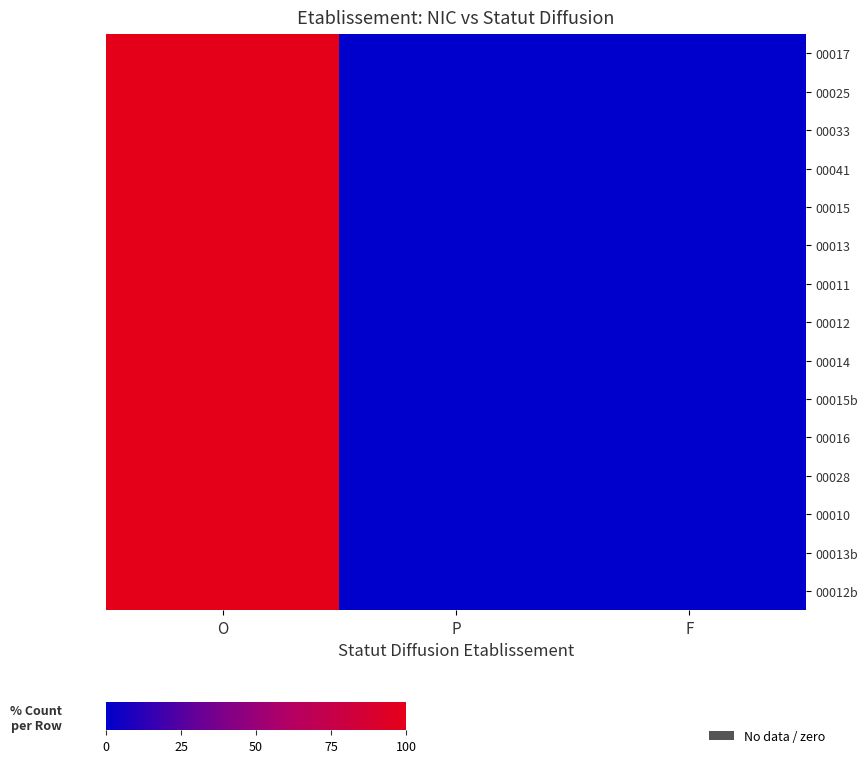

Which series changed the most between P and F?

row_0